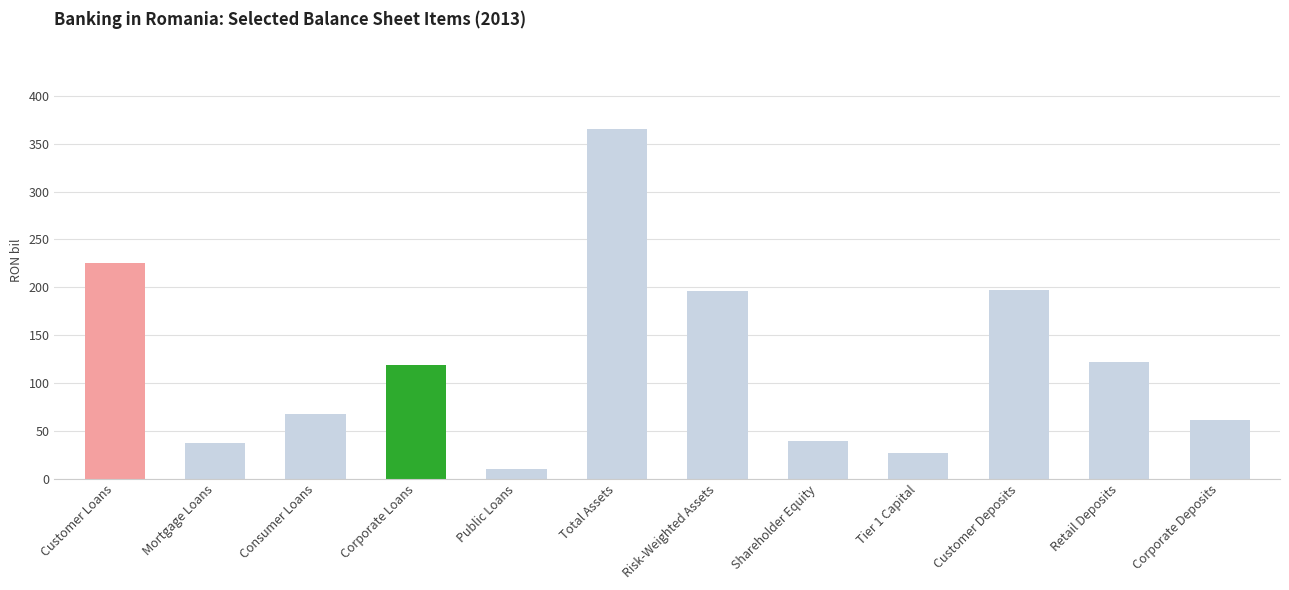

Is it true that the value at Total Assets is 591.1?

False